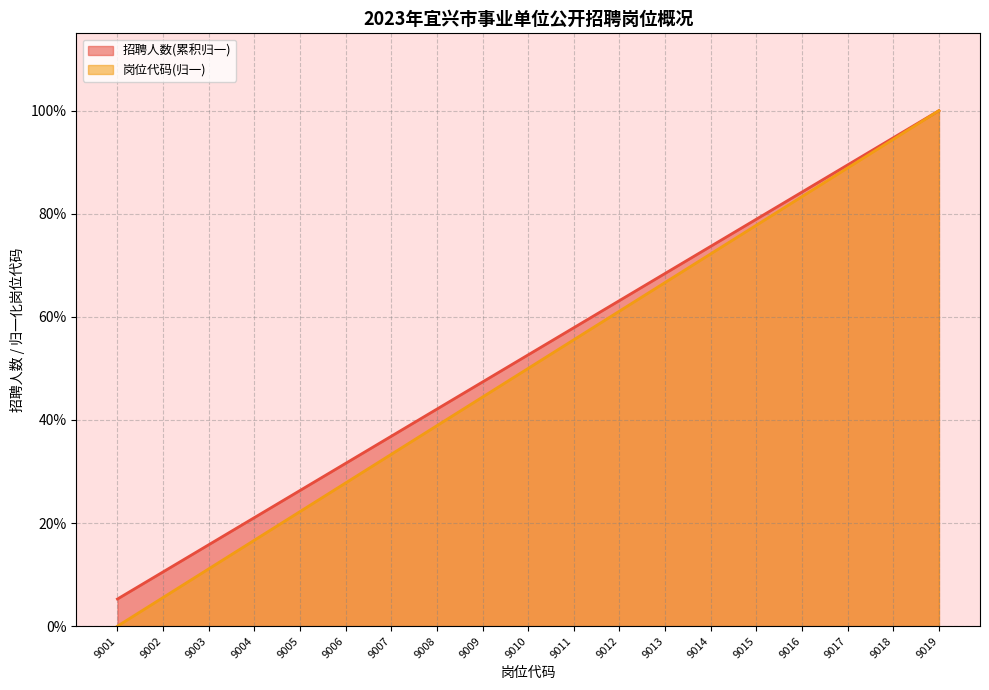

At which category does the chart reach its minimum across all series?

9001